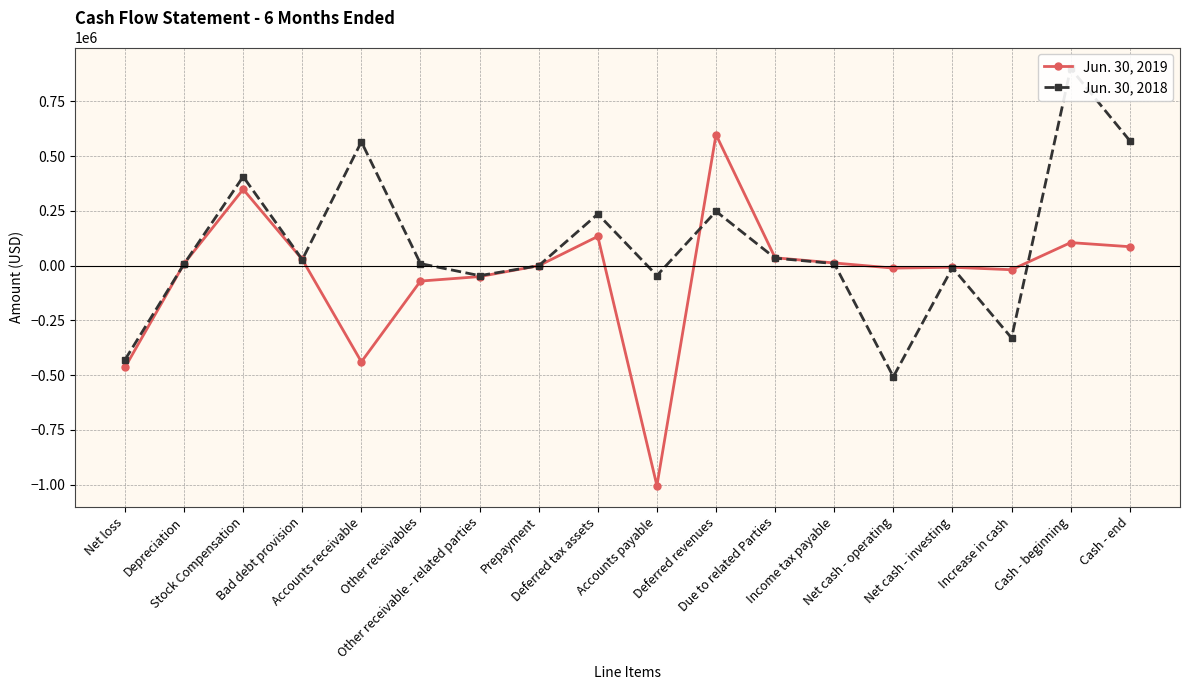

Where is the first local maximum for Jun. 30, 2019?

Stock Compensation